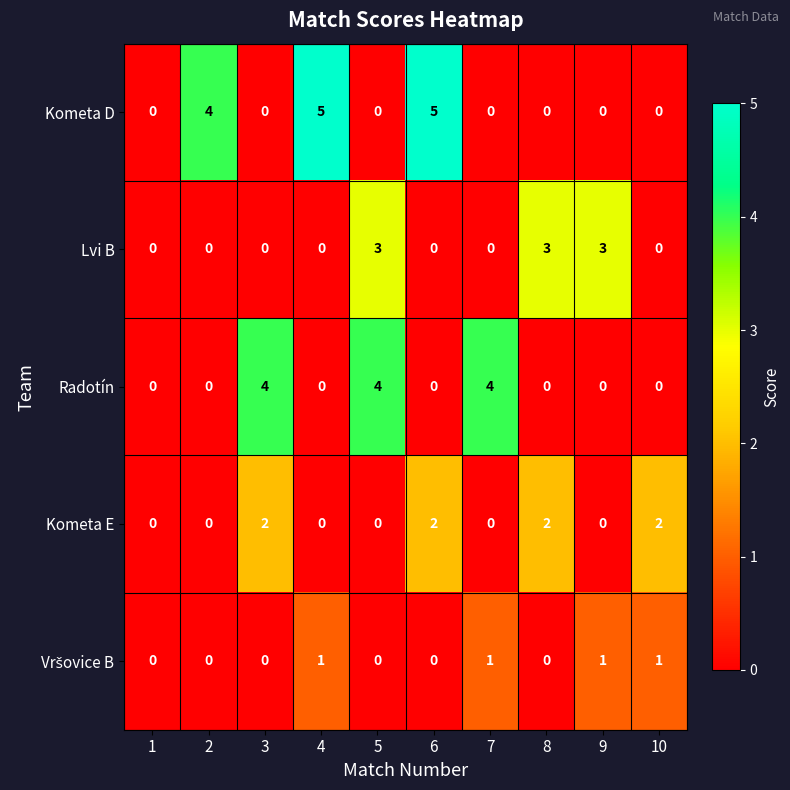

Is it true that Lvi B equals 1 at 7?

False